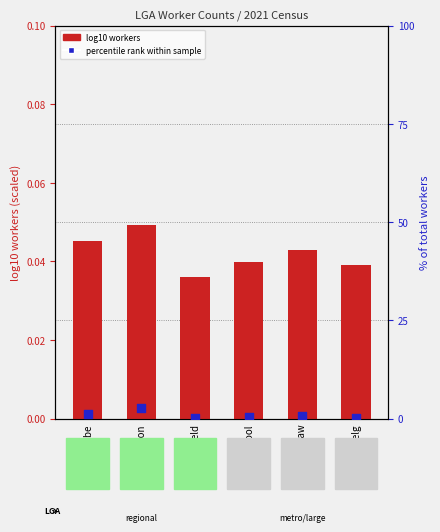

What is the total value across all series at Mansfield?

0.2